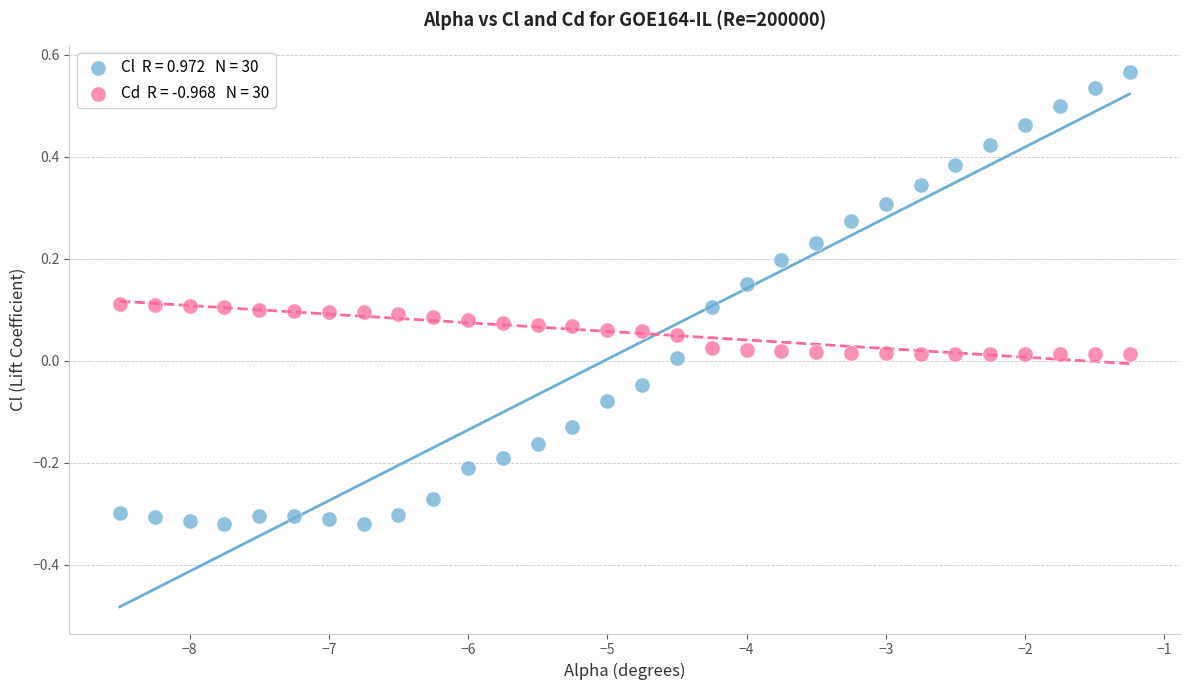

Across all data points, what is the range of Y values (max minus min)?

0.9